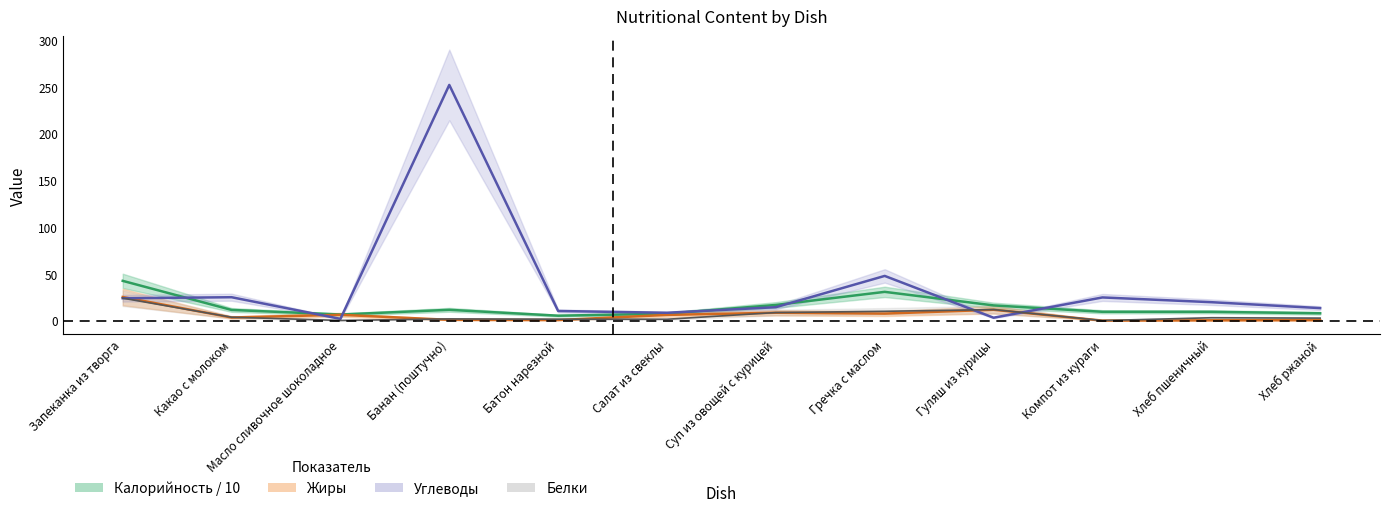

Is it true that Углеводы equals 13.6 at Компот из кураги?

False